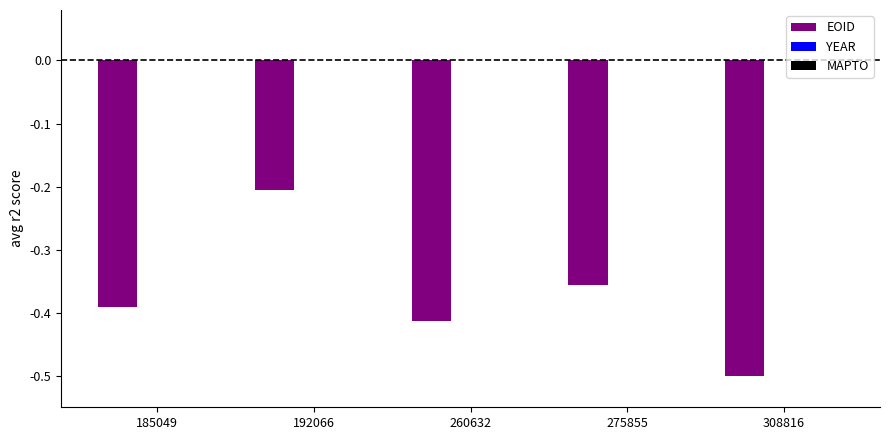

Which has a higher value, 185049 or 308816?

185049